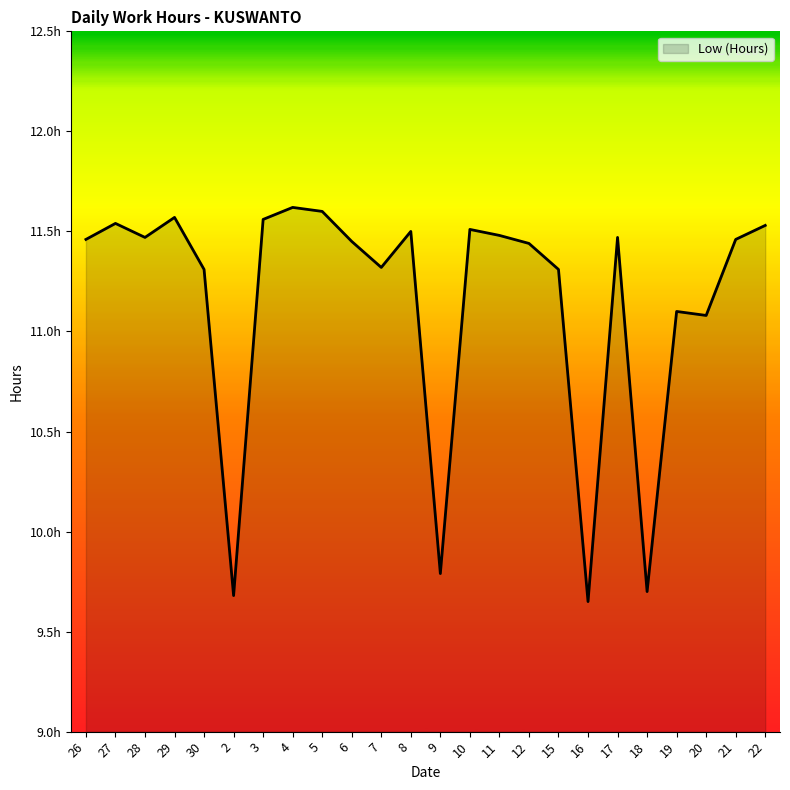

Does the chart have visible grid lines?

No